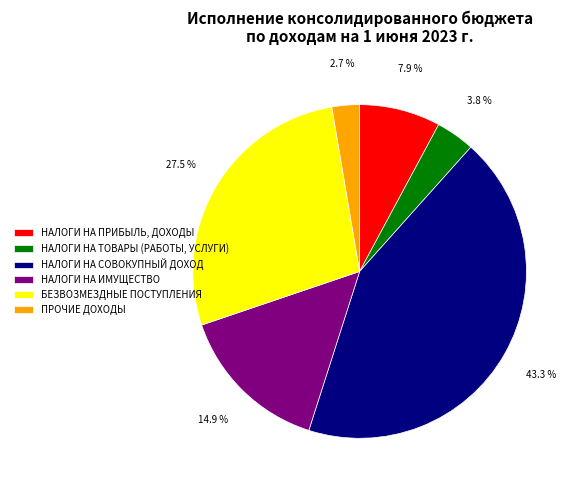

How much of the chart is everything except НАЛОГИ НА ТОВАРЫ (РАБОТЫ, УСЛУГИ)?

96.2%